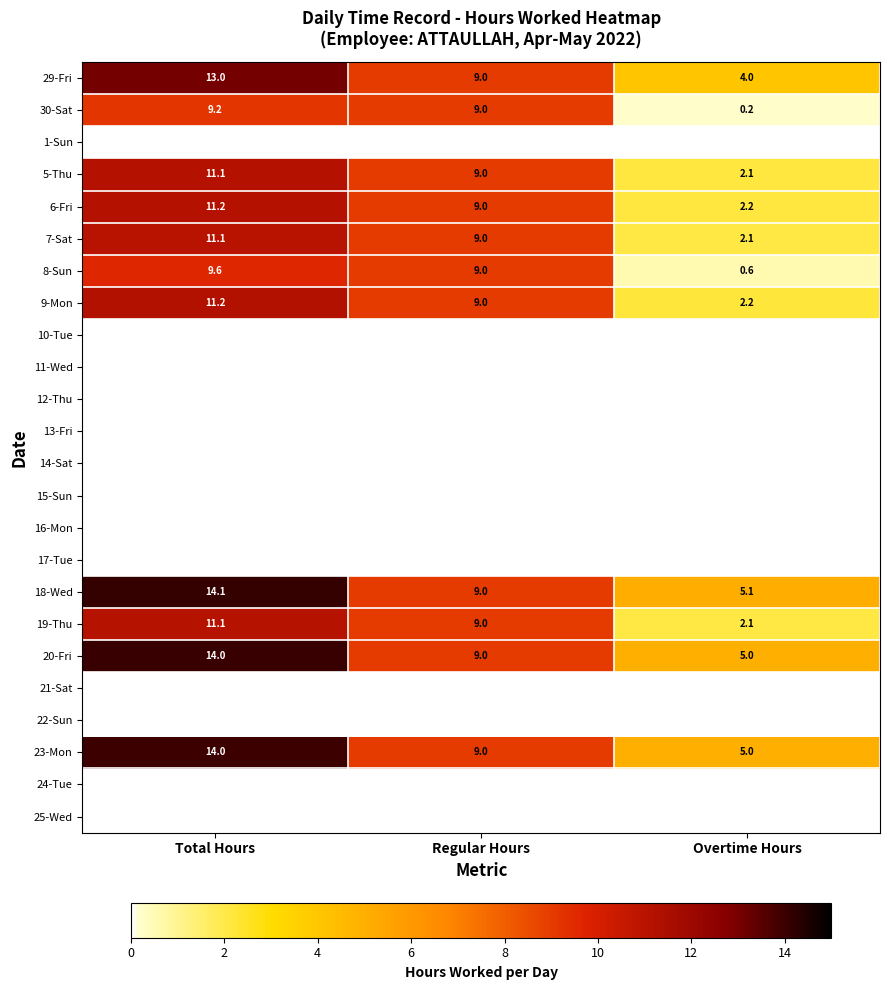

What is the sum of the 19-Thu values at Total Hours and Regular Hours?

20.1